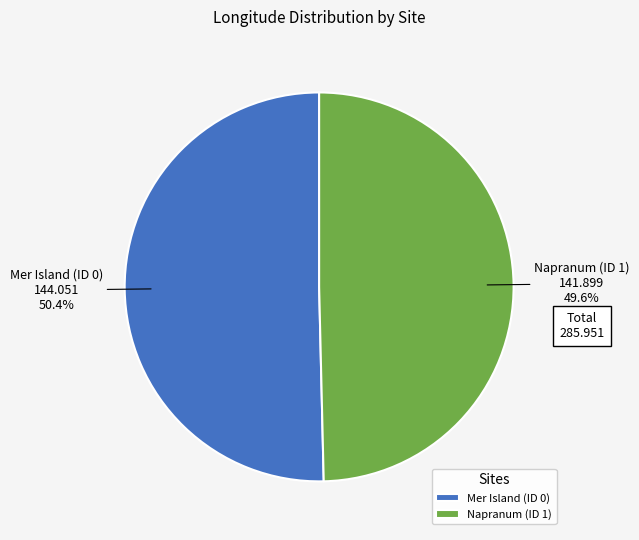

Is it true that Napranum (ID 1) is 63% of the pie?

False